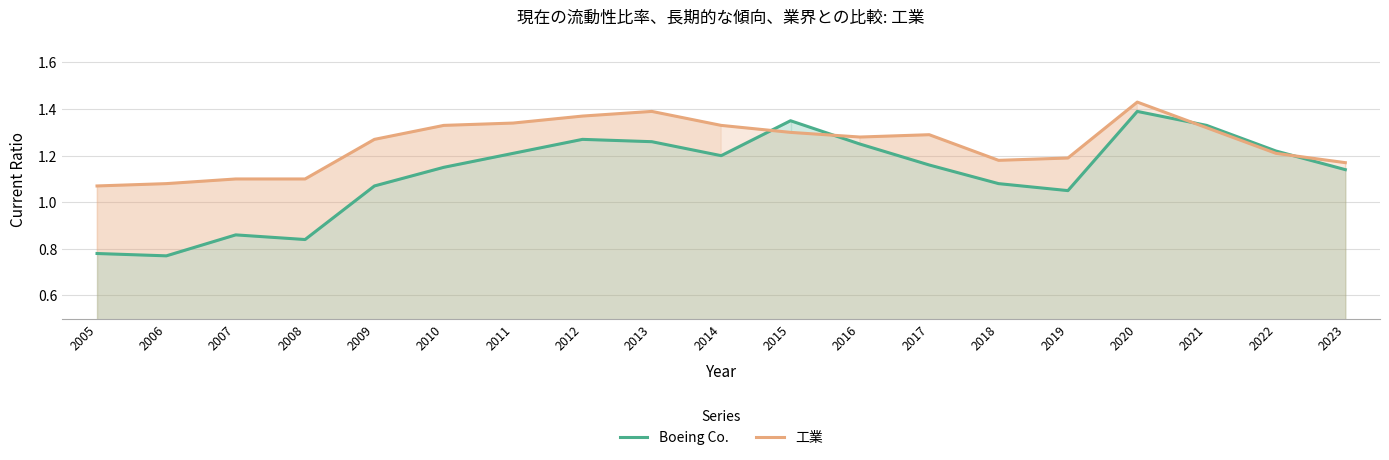

At which label is 工業 closest to 1?

2005